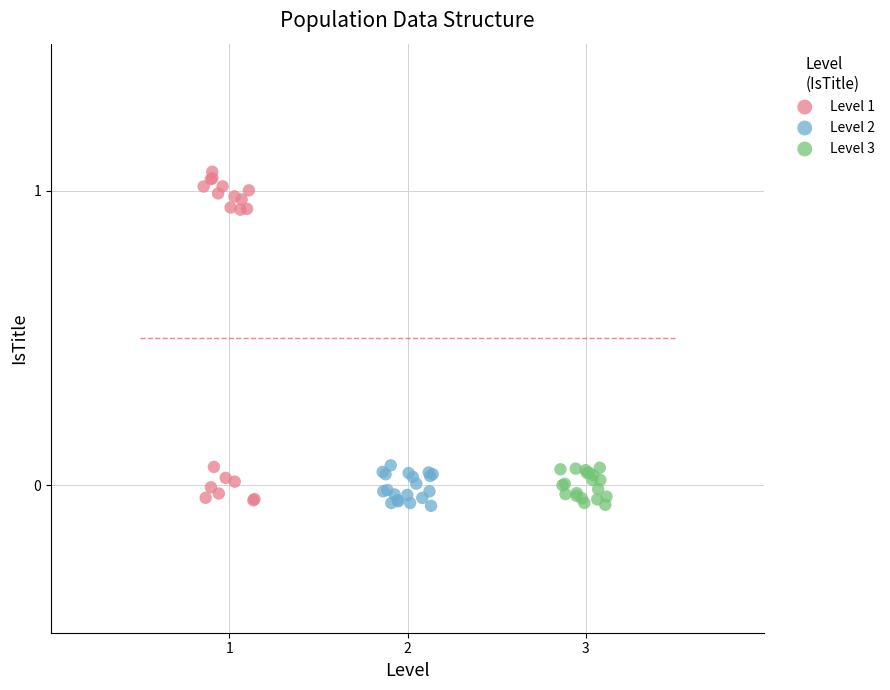

Which series reaches the maximum Y coordinate?

Level 1